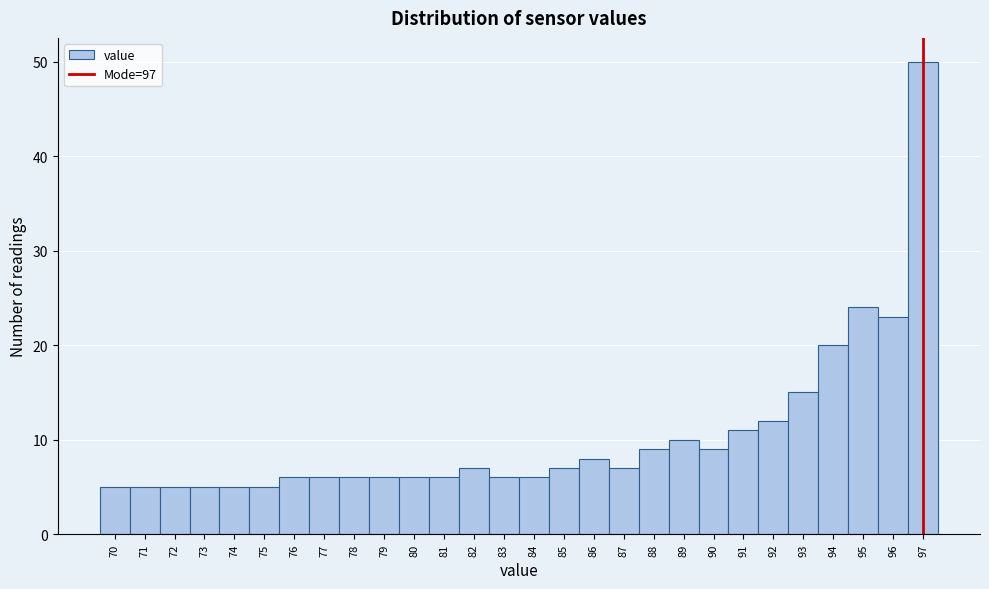

Reading left to right, transcribe this chart: for each bar, give the range it covers on the x-axis and its height. The values are not printed on the chart, so give them approximately, as read against the axis.

69.5 to 70.5: 5
70.5 to 71.5: 5
71.5 to 72.5: 5
72.5 to 73.5: 5
73.5 to 74.5: 5
74.5 to 75.5: 5
75.5 to 76.5: 6
76.5 to 77.5: 6
77.5 to 78.5: 6
78.5 to 79.5: 6
79.5 to 80.5: 6
80.5 to 81.5: 6
81.5 to 82.5: 7
82.5 to 83.5: 6
83.5 to 84.5: 6
84.5 to 85.5: 7
85.5 to 86.5: 8
86.5 to 87.5: 7
87.5 to 88.5: 9
88.5 to 89.5: 10
89.5 to 90.5: 9
90.5 to 91.5: 11
91.5 to 92.5: 12
92.5 to 93.5: 15
93.5 to 94.5: 20
94.5 to 95.5: 24
95.5 to 96.5: 23
96.5 to 97.5: 50